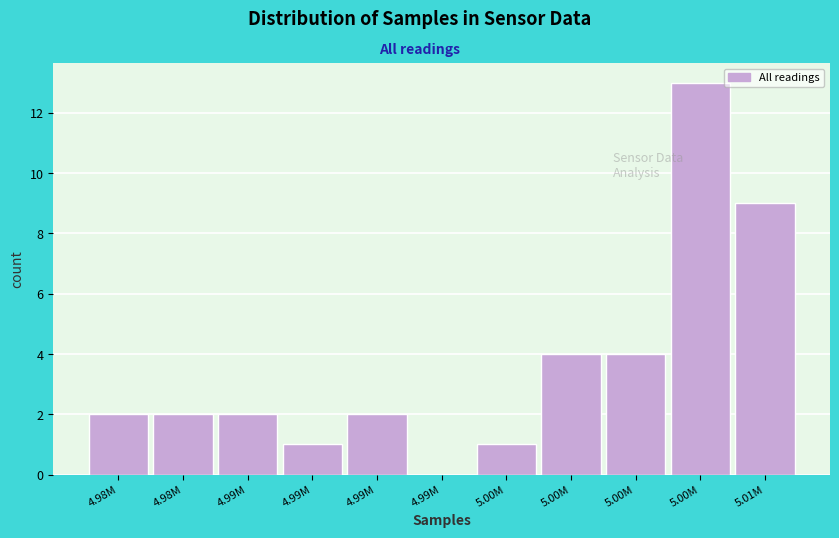

How many positive values are there?

10